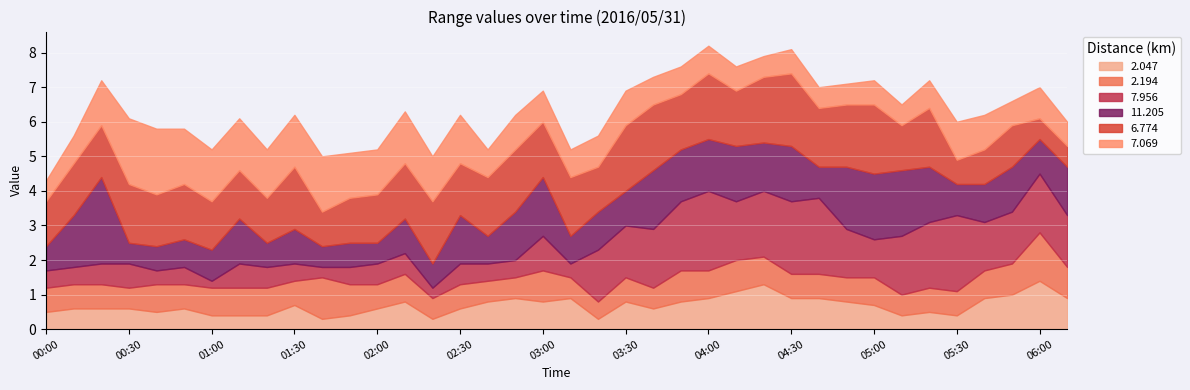

After their last crossing, which series has the higher values: 11.205 or 2.194?

11.205